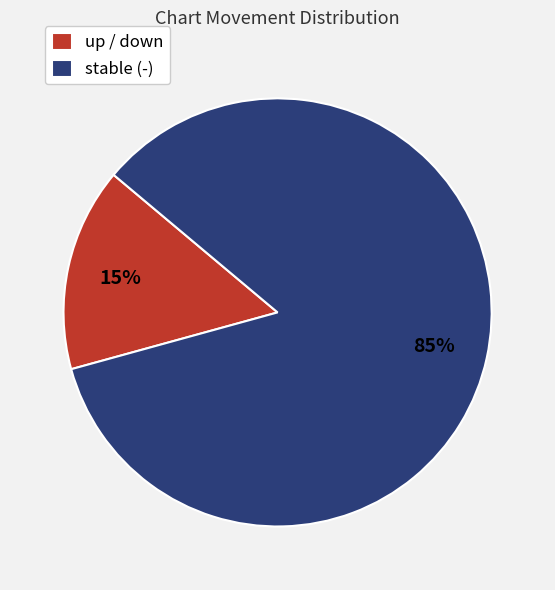

Which has a higher value, stable (-) or up / down?

stable (-)